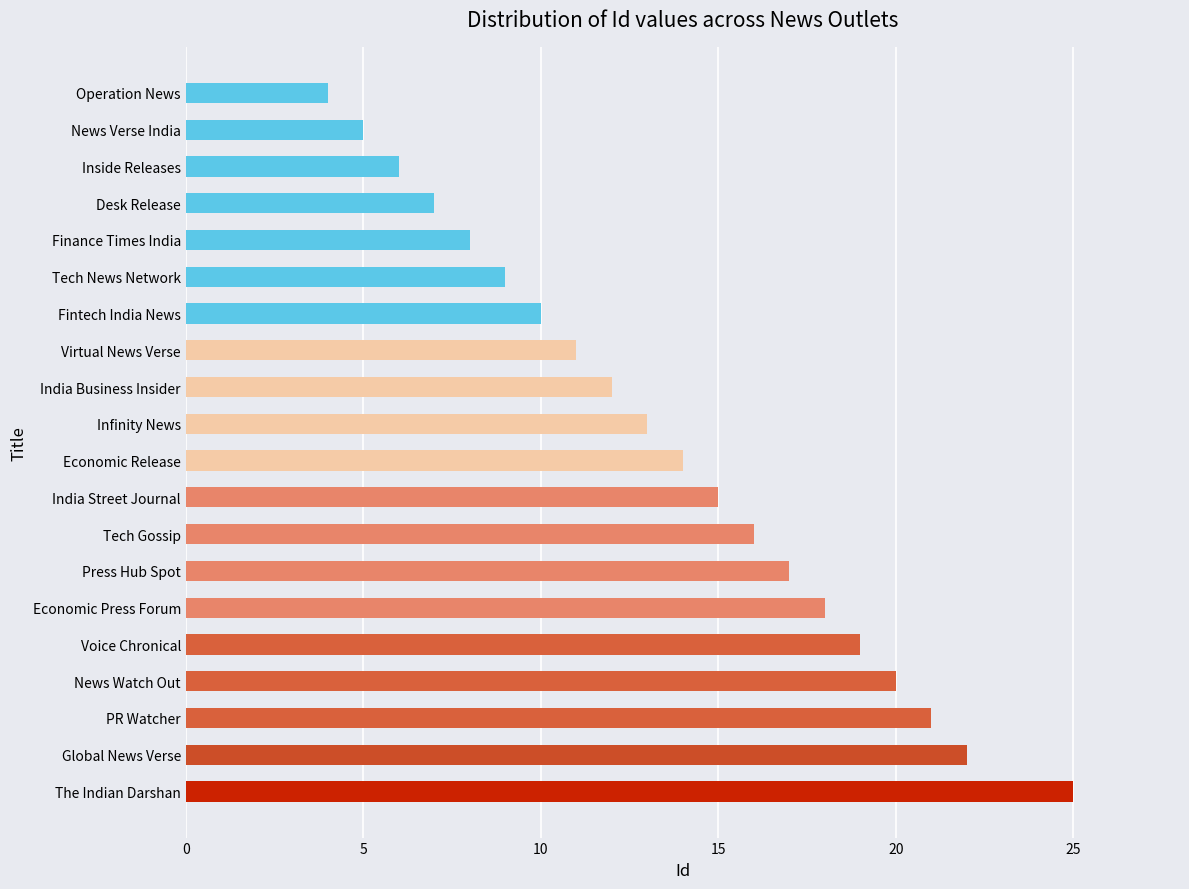

What is the ratio of the value at Finance Times India to the value at Fintech India News?

0.8